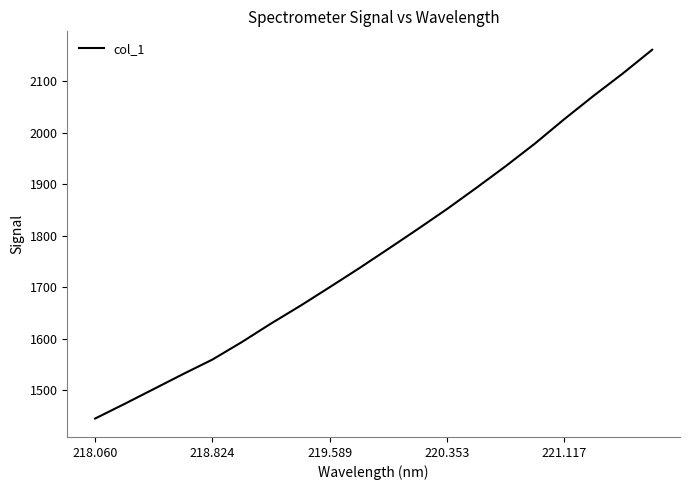

What is the difference between the maximum and minimum values?

716.7